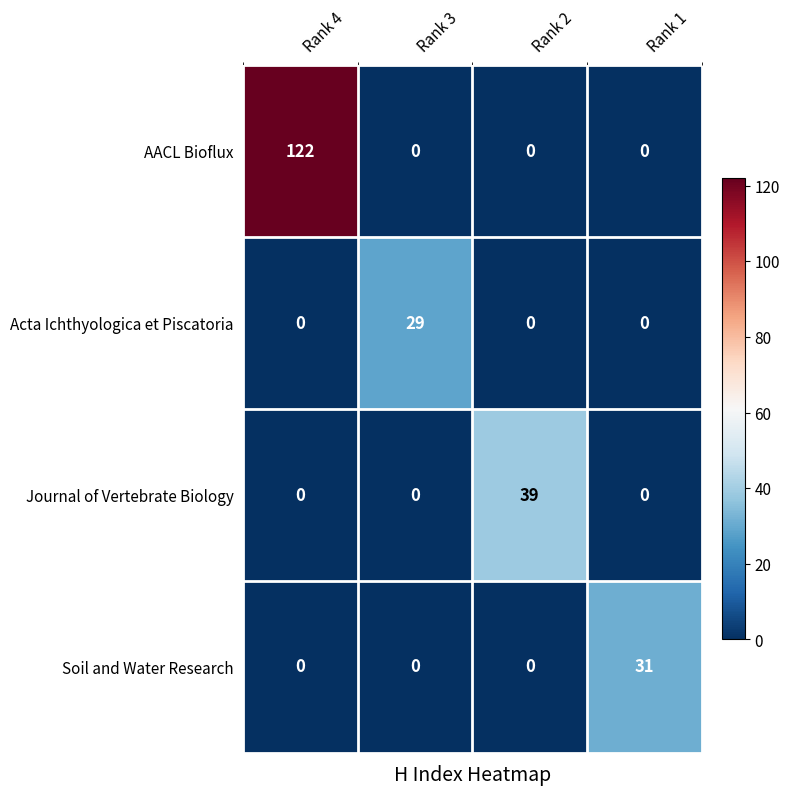

What is the difference between the Journal of Vertebrate Biology values at Rank 2 and Rank 3?

39